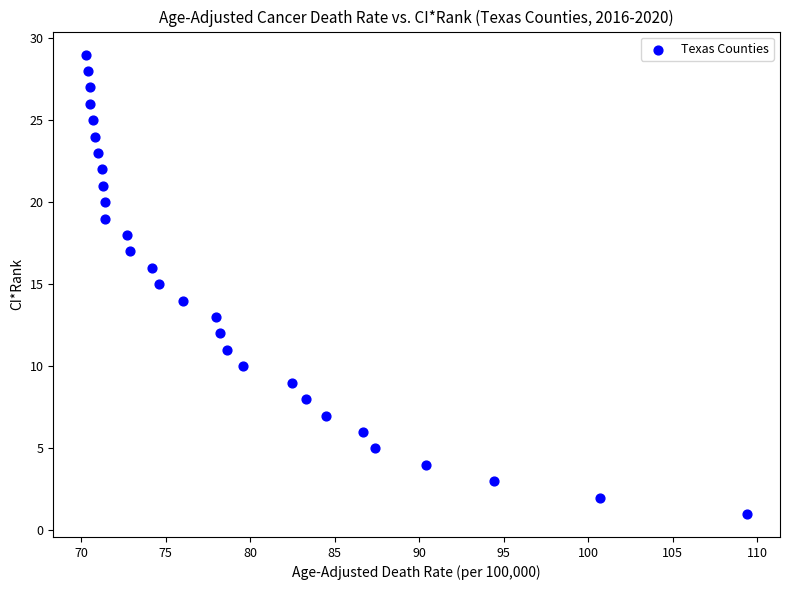

What is the range of Y values (max minus min)?

28